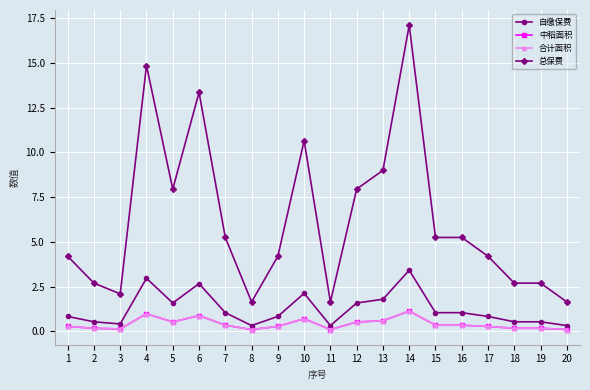

What is the total value across all series at 1?

5.6